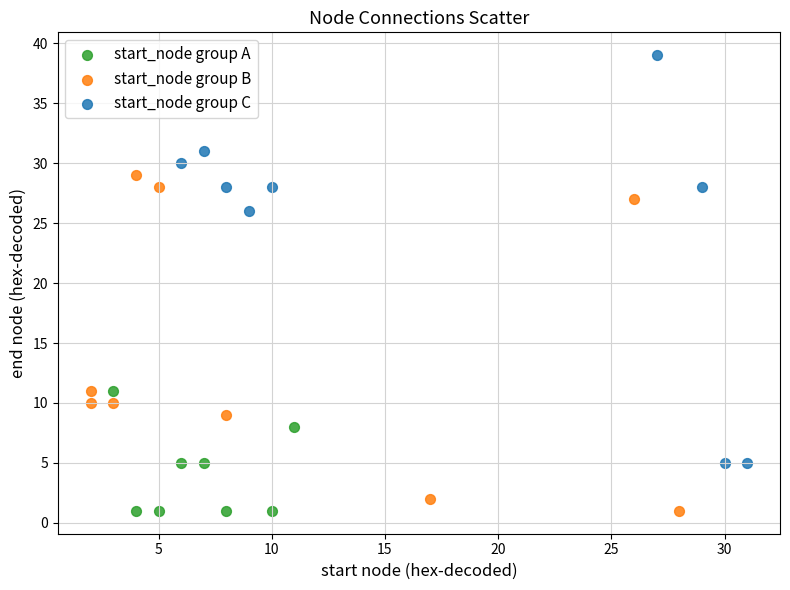

What are all the series names shown in the legend?

start_node group A, start_node group B, start_node group C